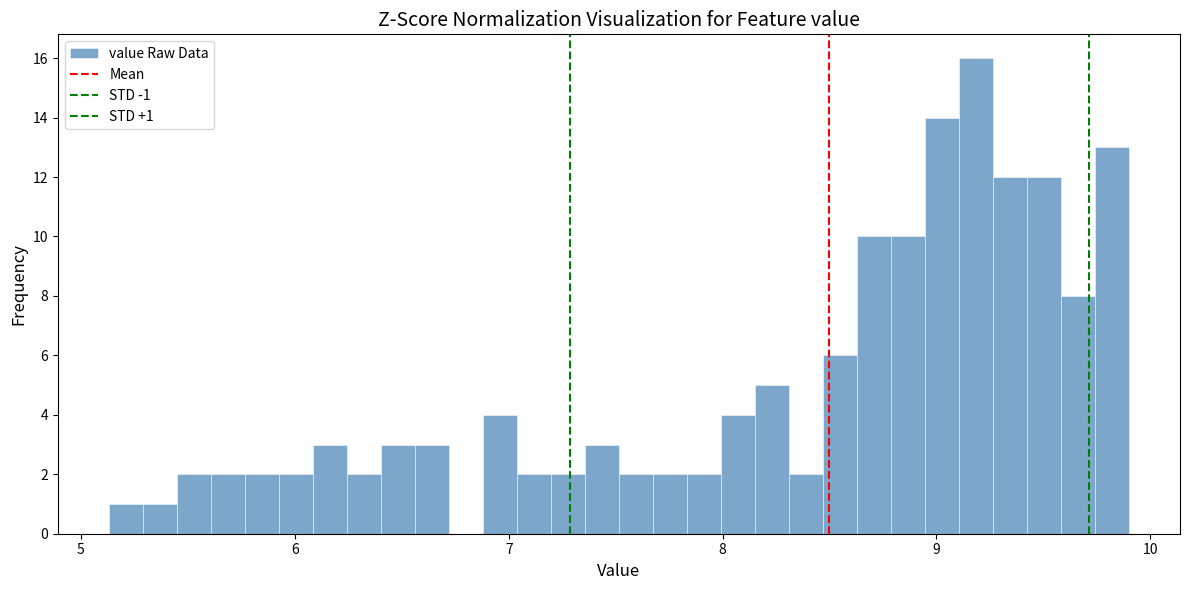

Read against the x-axis, roughly where is the centre of the tallest bar?

9.2